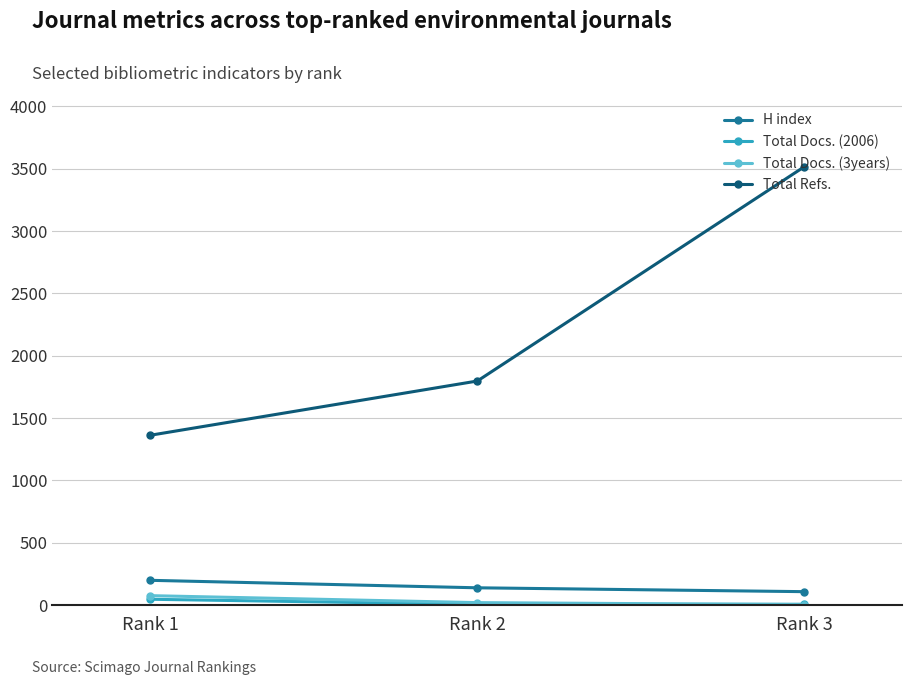

The Total Refs. series shows 1019 at Rank 2. True or false?

False